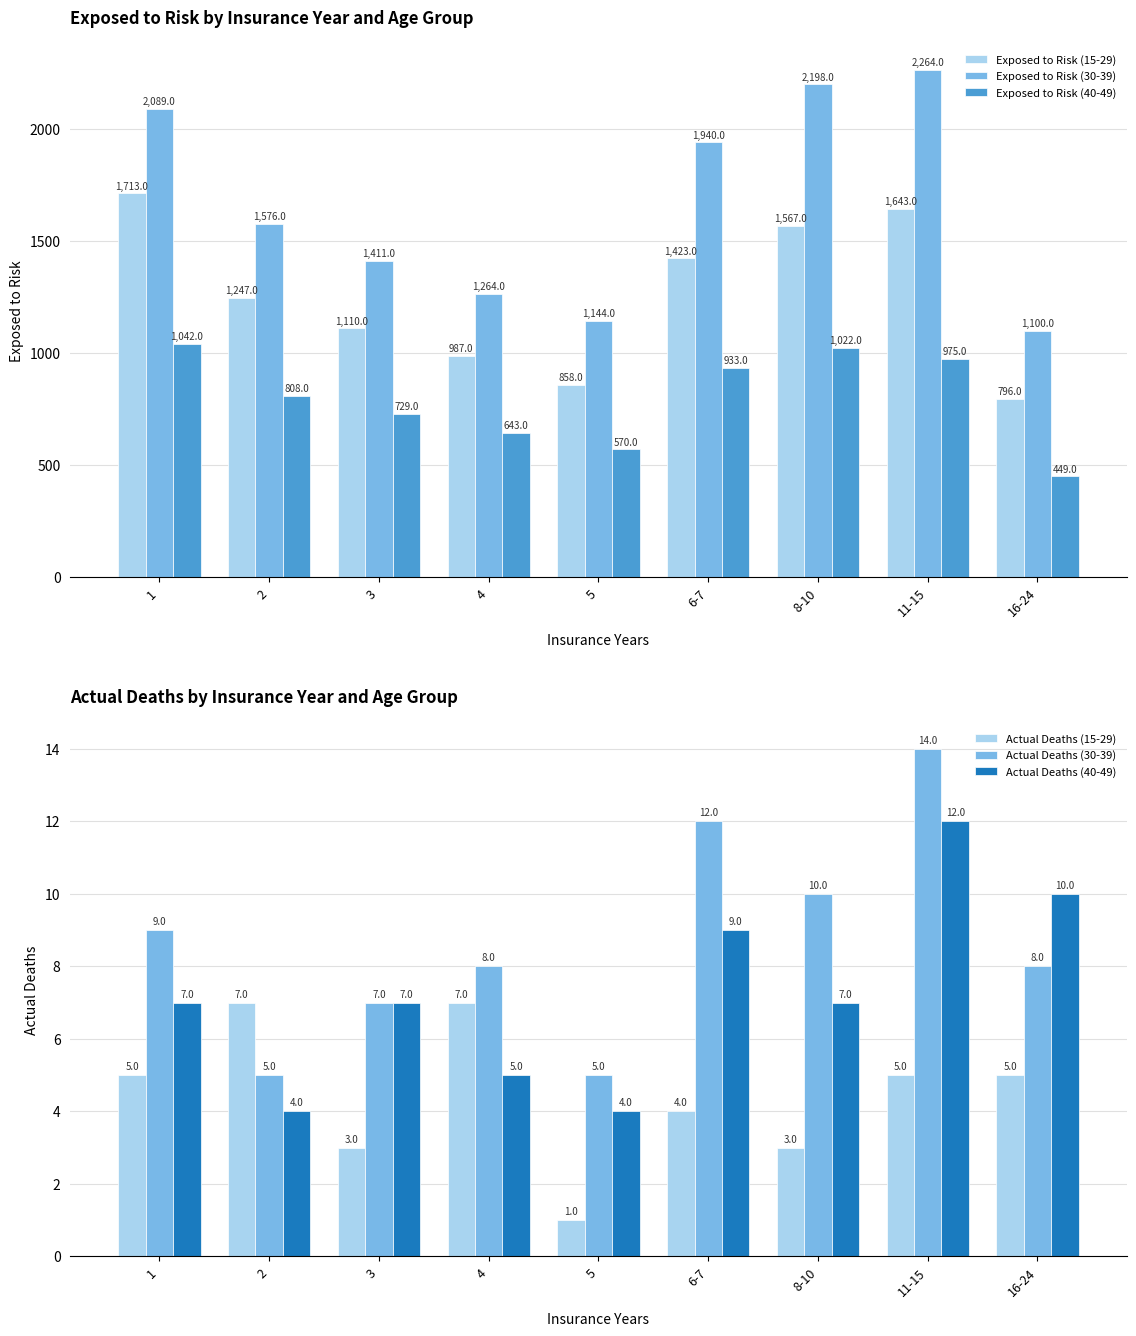

True or false: Actual Deaths (30-39) has a value of 7 at 3.

True